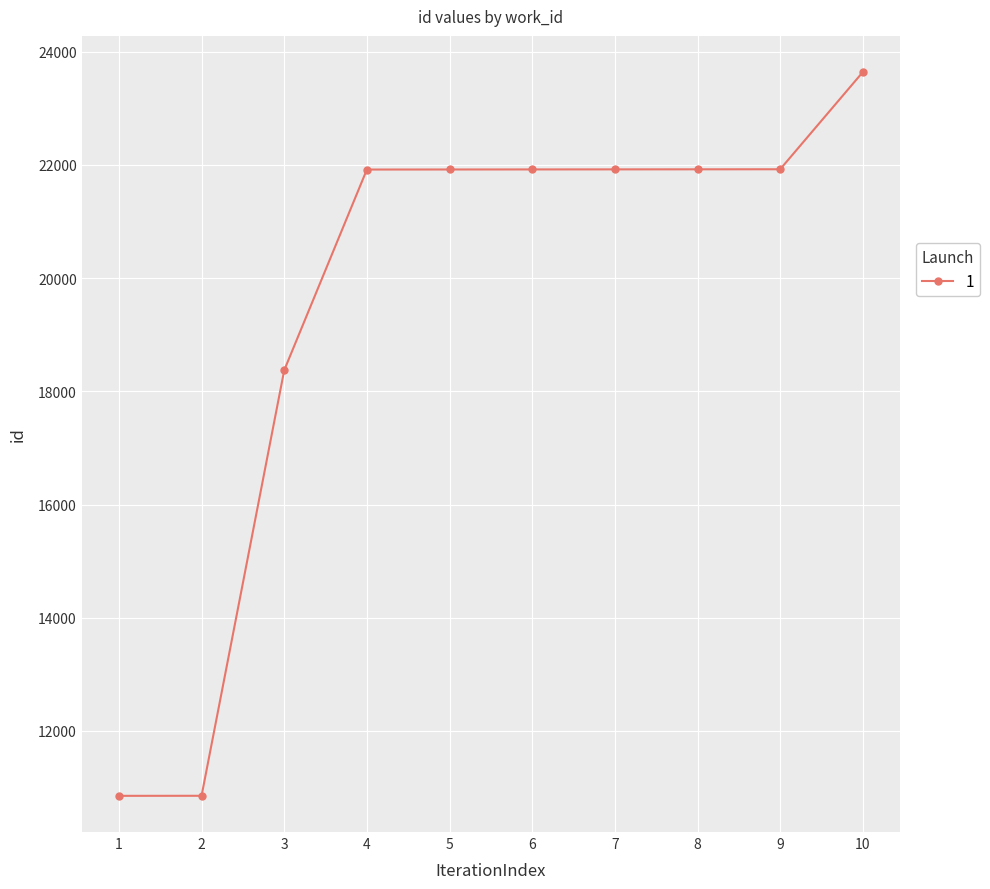

How many categories are shown in the chart?

10